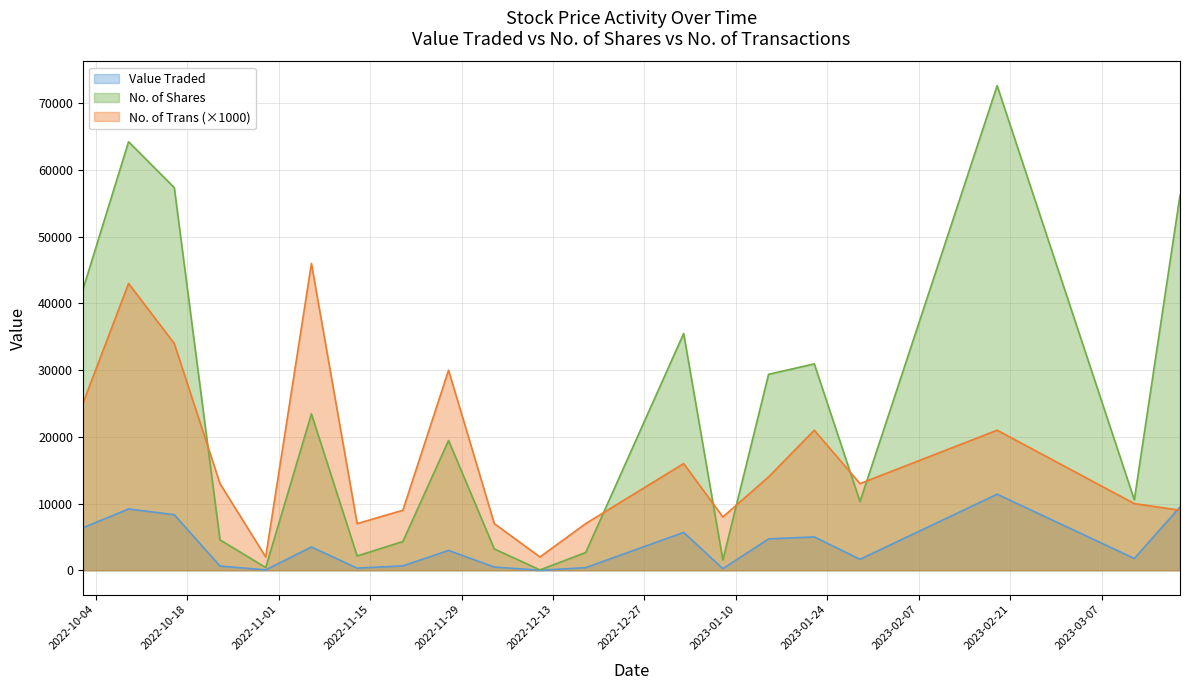

Which series has the largest total across all categories?

No. of Shares